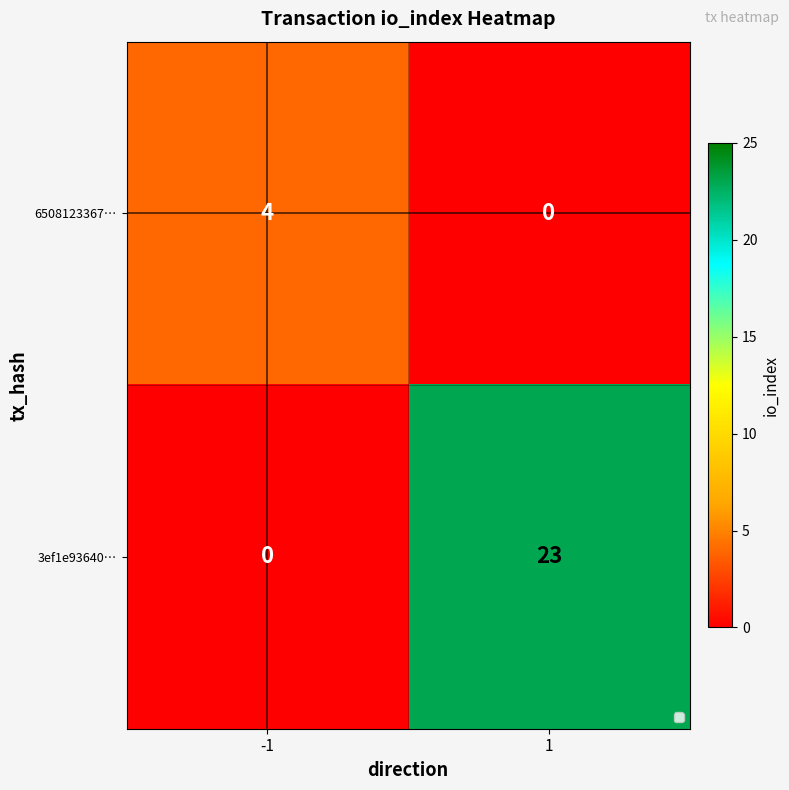

At 1, list the series in order from largest to smallest.

3ef1e93640…, 6508123367…